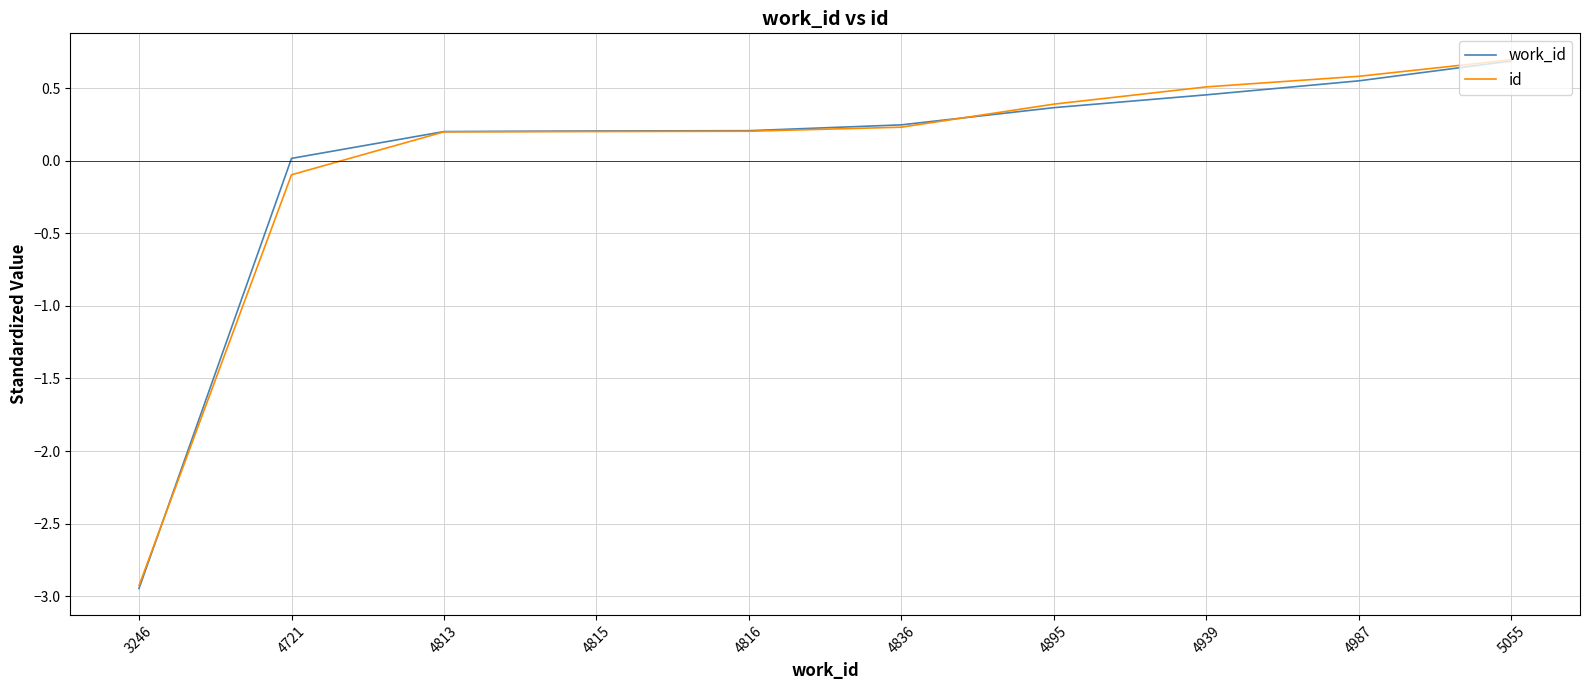

At which category is the sum across all series the highest?

5055